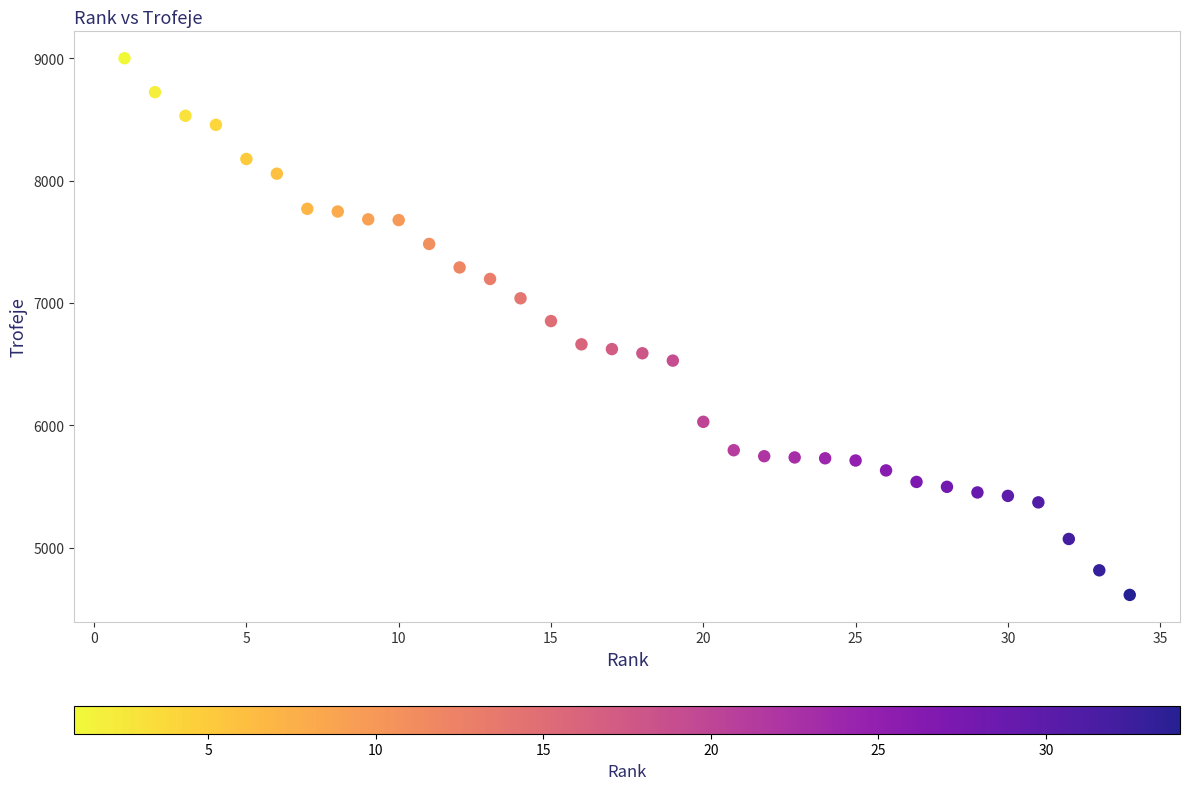

What is the range of X values (max minus min)?

33